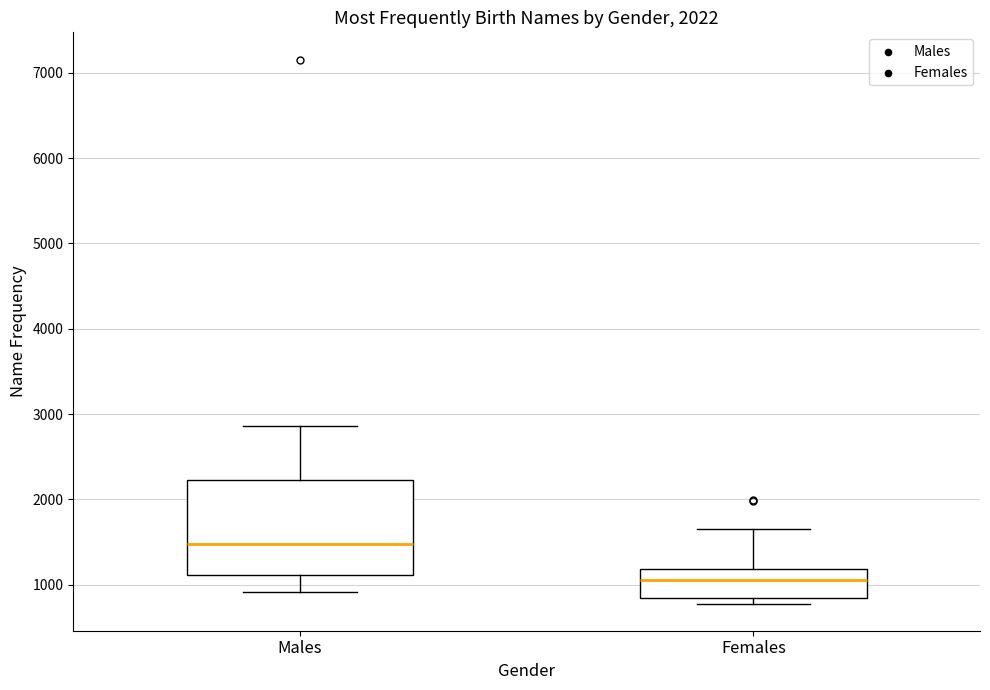

Reading left to right, read every box against the y-axis: the position of its median line, the range the box covers, and the ends of its whiskers. The values are not printed on the chart, so give them approximately, as read against the axis.

Males: median 1500, box 1100 to 2200, whiskers 900 to 2900
Females: median 1100, box 800 to 1200, whiskers 800 (just below the box's lower edge) to 1700